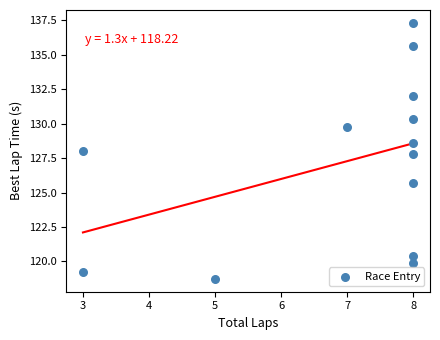

What is the range of Y values (max minus min)?

18.6